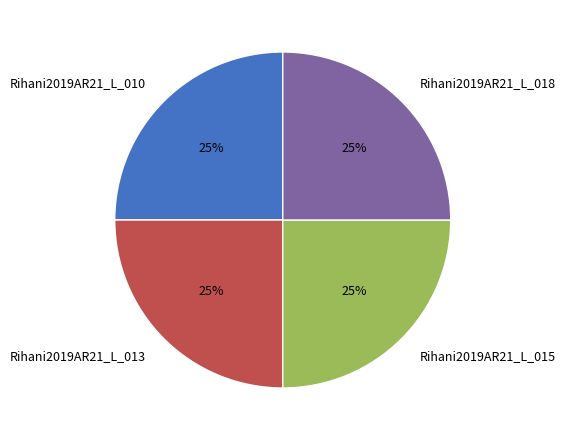

To the nearest percent, what percentage of the pie is Rihani2019AR21_L_010?

25%